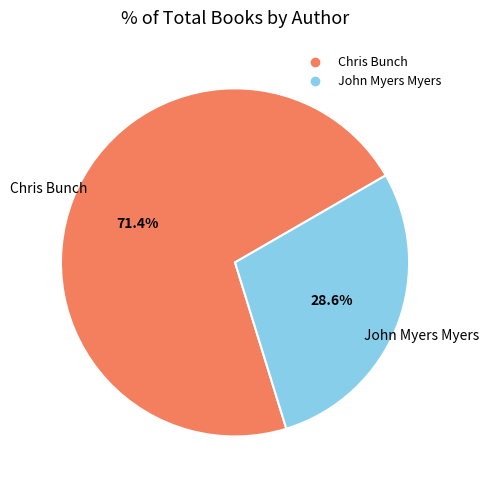

Does any single category account for the majority?

Yes